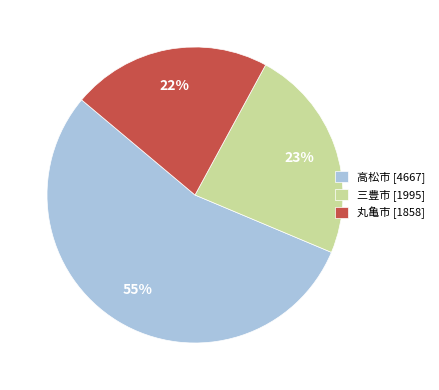

What is the largest slice in the pie chart?

高松市 [4667]